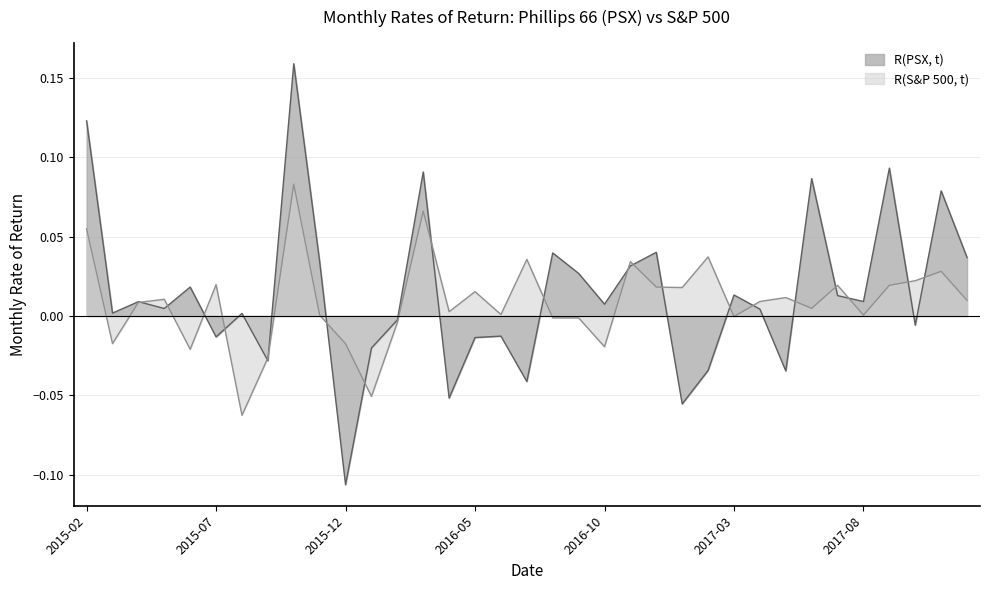

How many lines are shown in the chart?

2